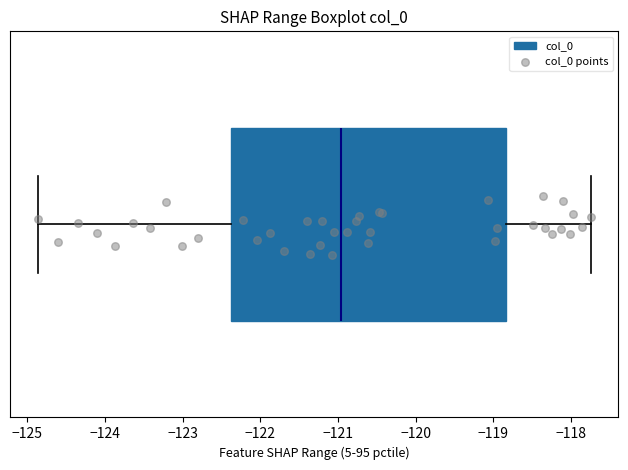

Read this box plot against the x-axis: the position of the median line, the range covered by the box, and the ends of both whiskers. The values are not printed on the chart, so give them approximately, as read against the axis.

median -121.0, box -122.4 to -118.8, whiskers -124.9 to -117.7